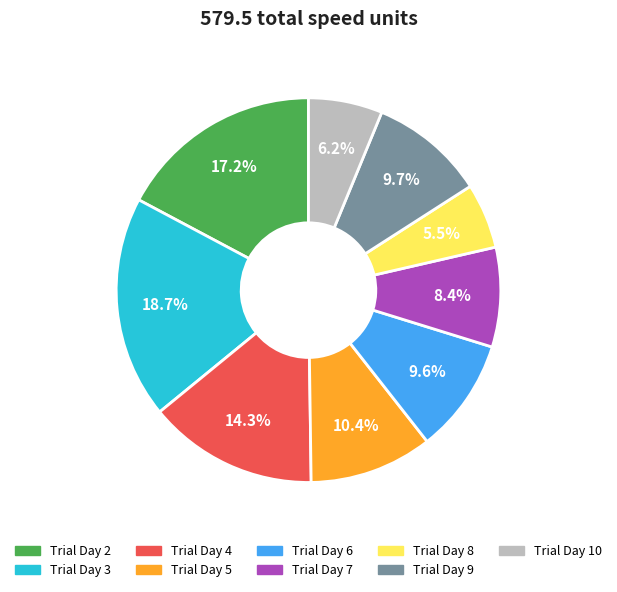

Is there any slice that represents more than half of the pie?

No